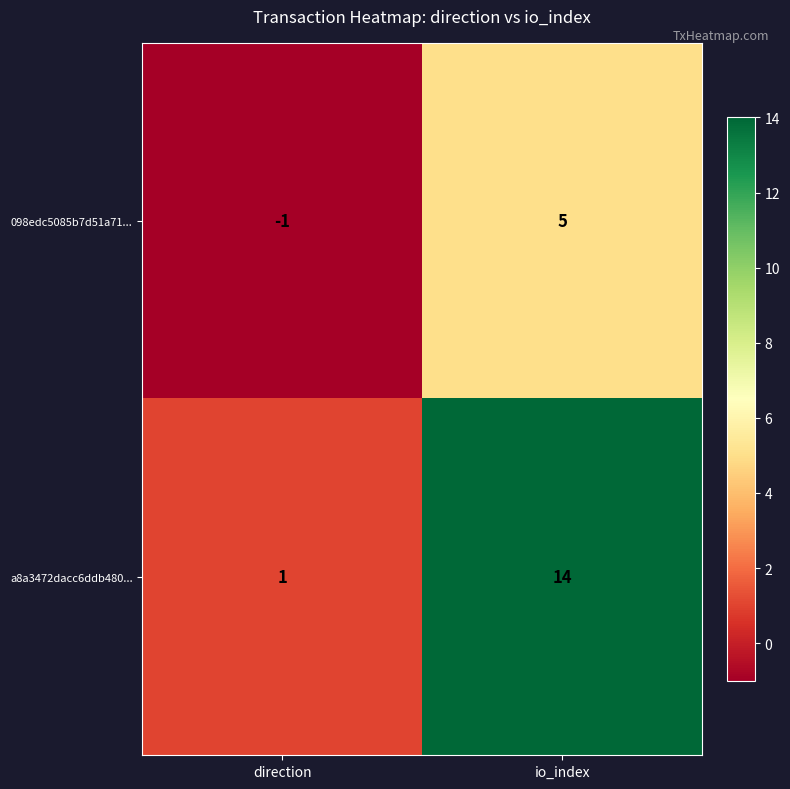

How many values in the 098edc5085b7d51a71... series are below 5?

1